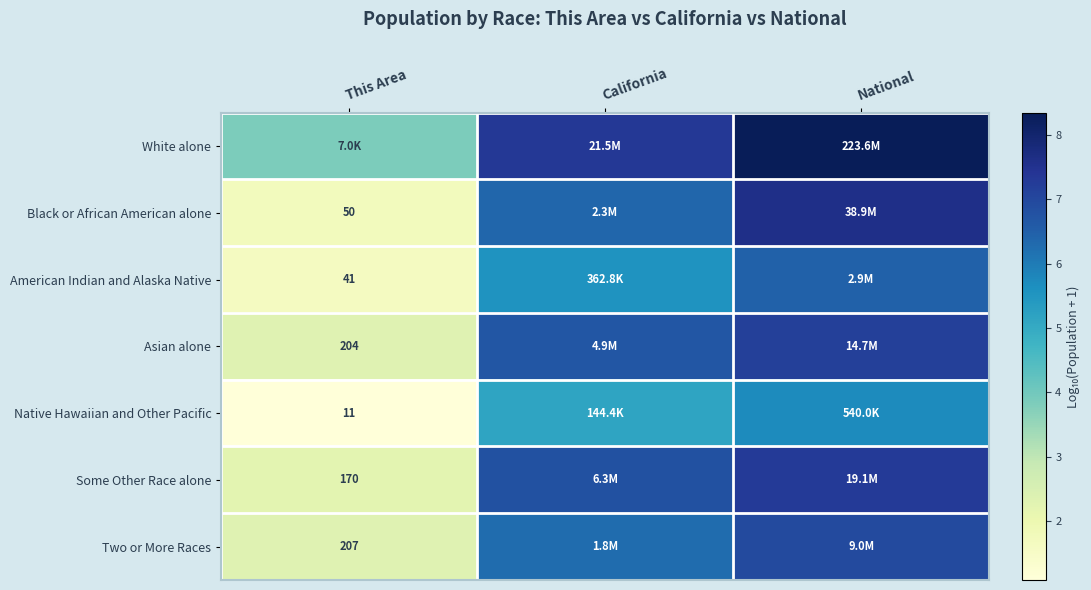

Where is Asian alone nearest to the value 4?

This Area